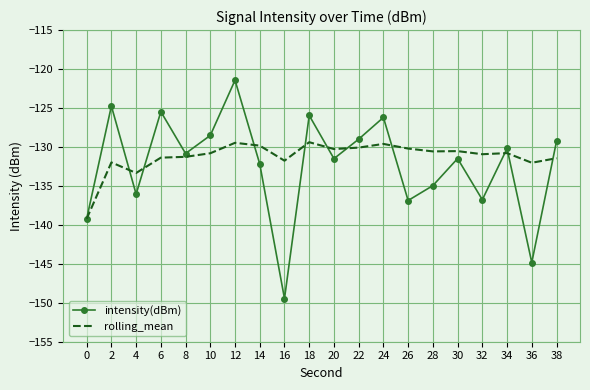

What is the smallest value displayed?

-149.5